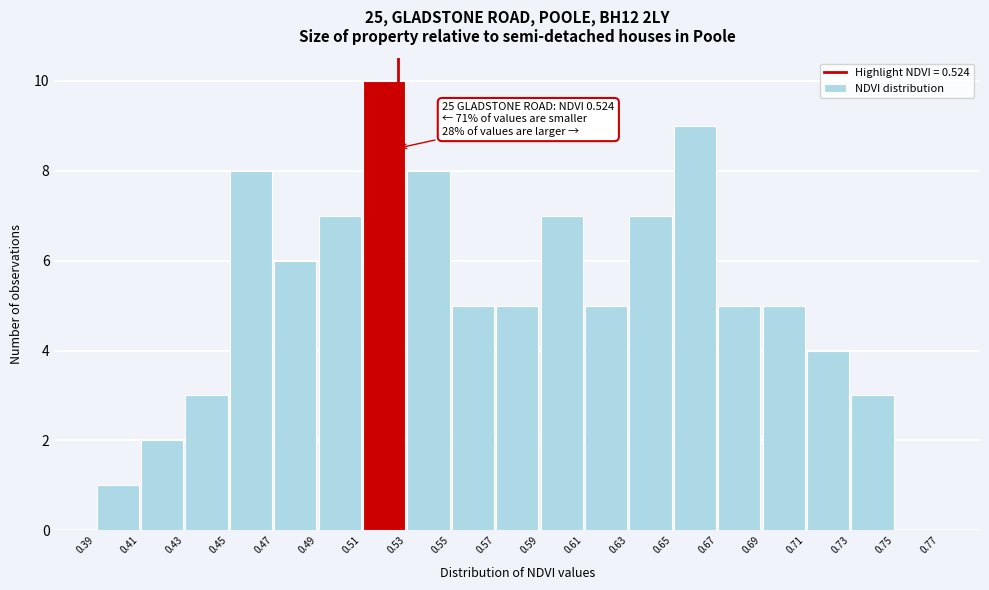

Which range on the x-axis has the tallest bar?

0.51 to 0.53